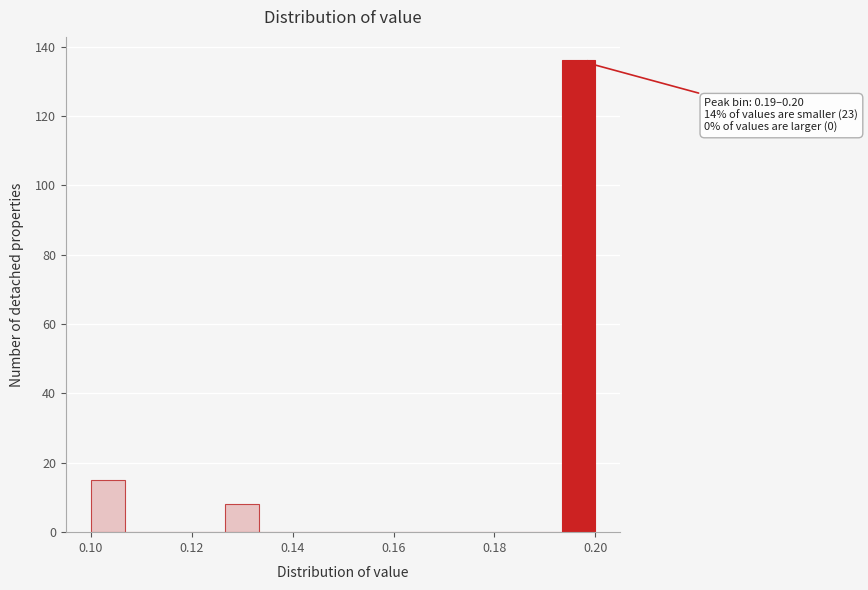

Read against the x-axis, roughly where is the centre of the tallest bar?

0.196